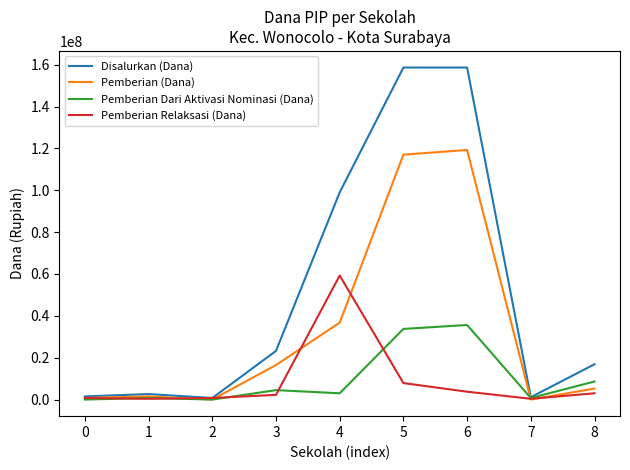

At which category does Disalurkan (Dana) reach its first local valley?

2